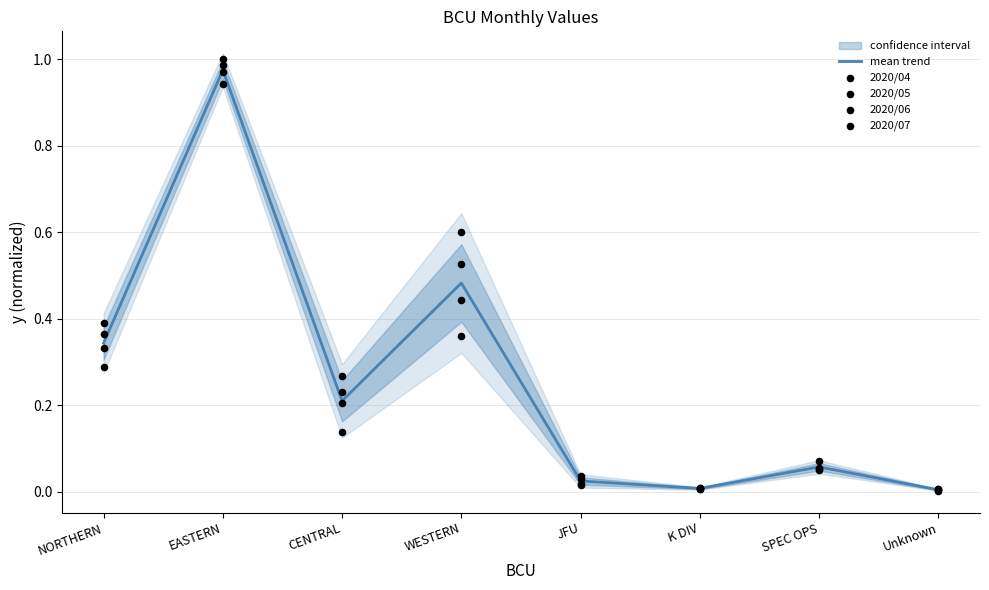

Which series has the widest spread of Y values?

2020/05